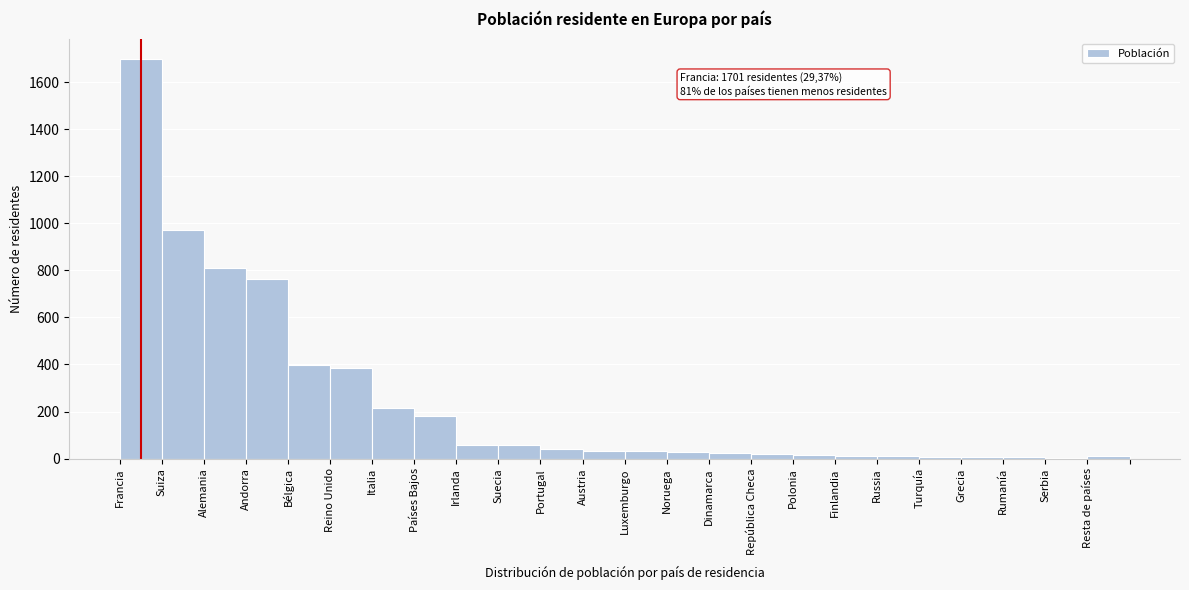

At which label is the value closest to 852?

Alemania